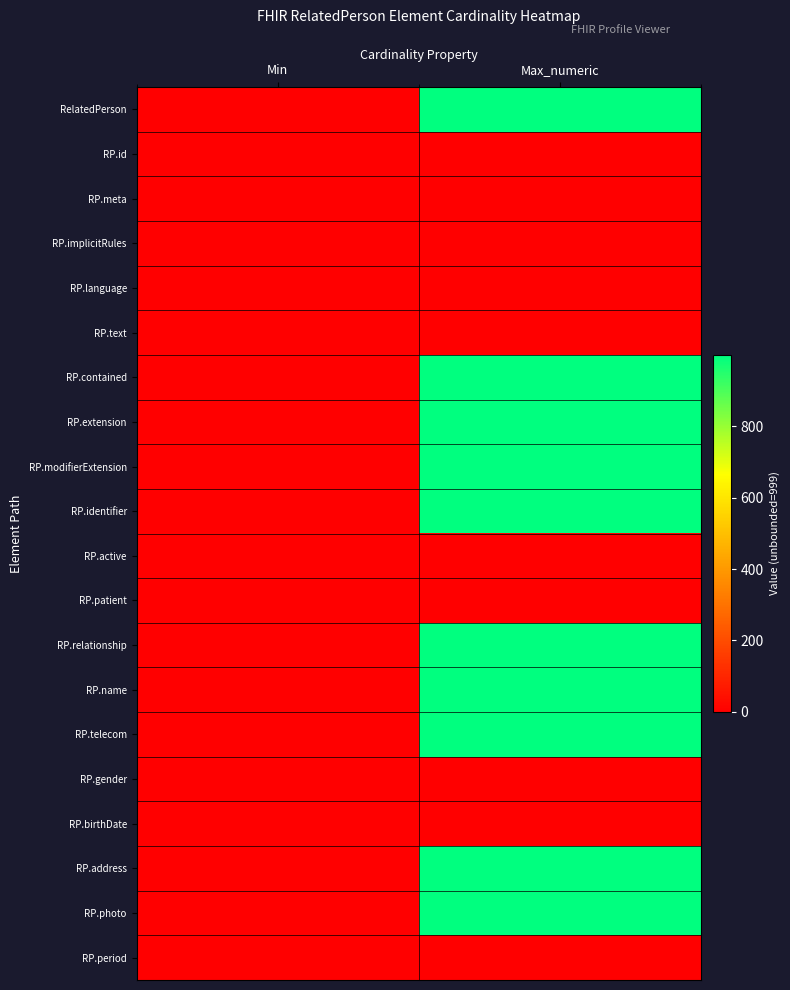

How many categories are shown in the chart?

2